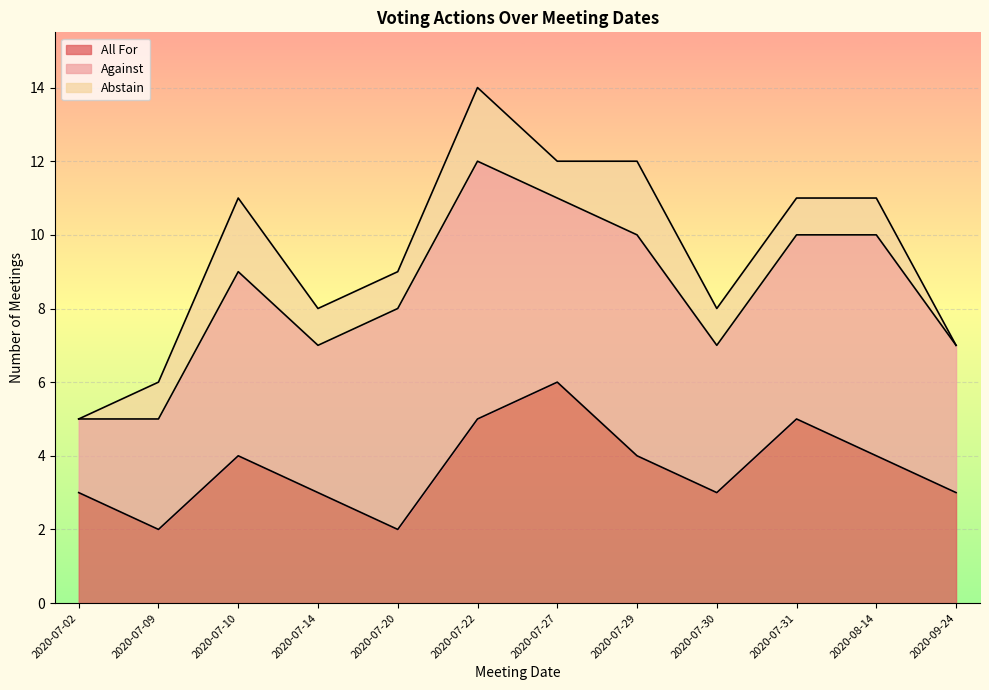

At which label does Abstain first exceed 1?

2020-07-10